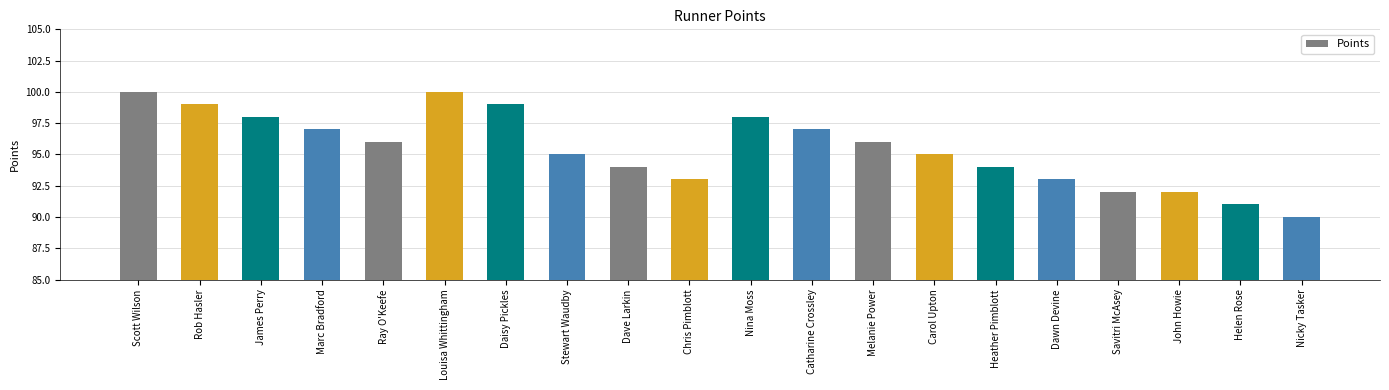

True or false: the data shows 24 at Melanie Power.

False